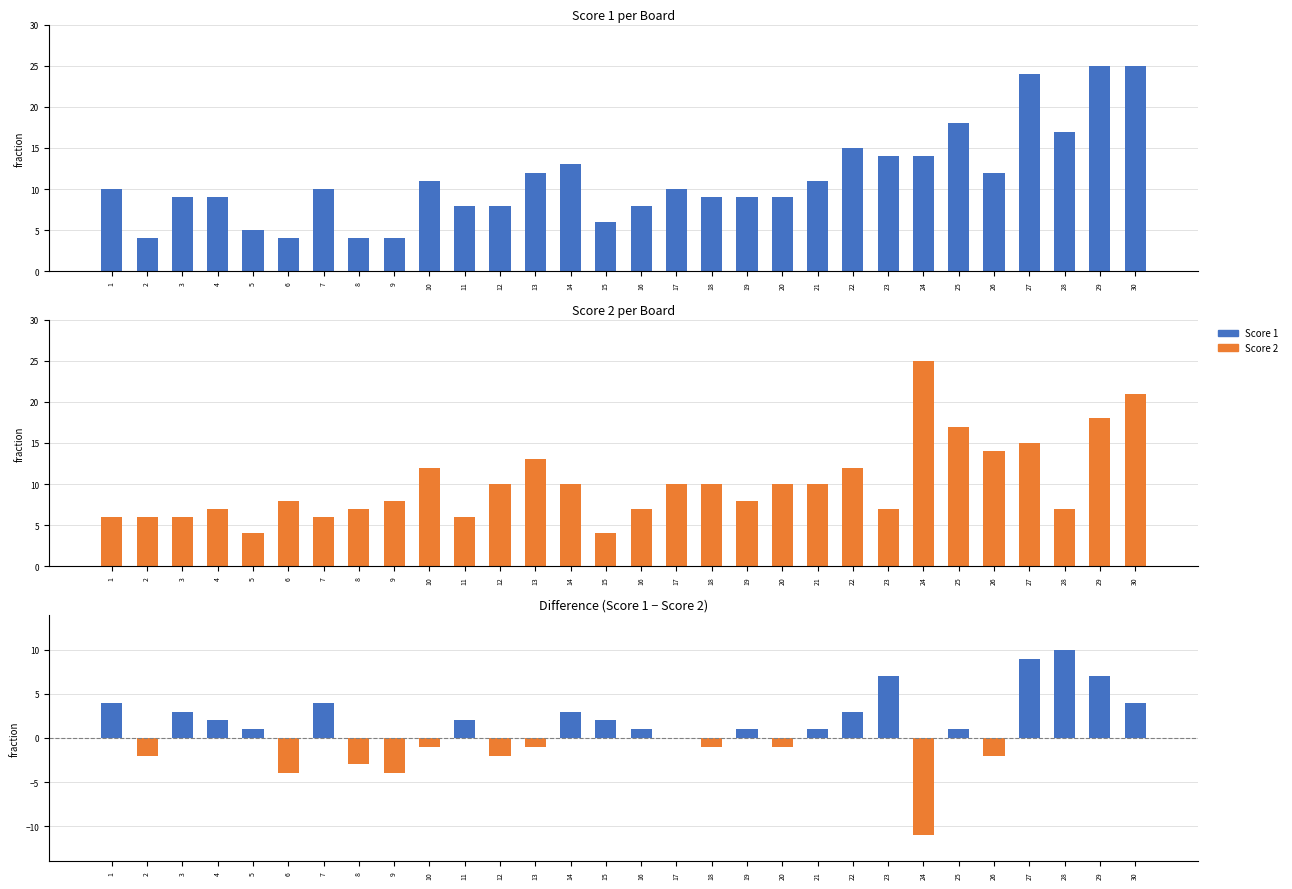

Between 14 and 26, which is larger?

14